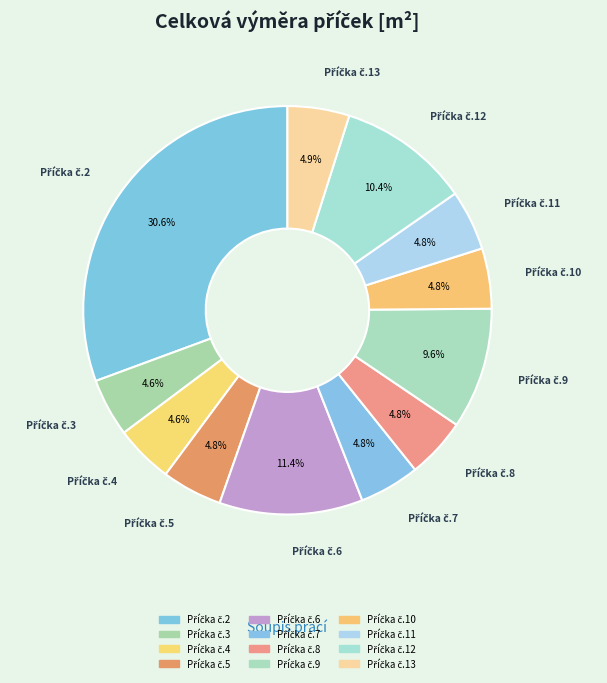

What percentage is the Příčka č.13 slice, to the nearest percent?

5%